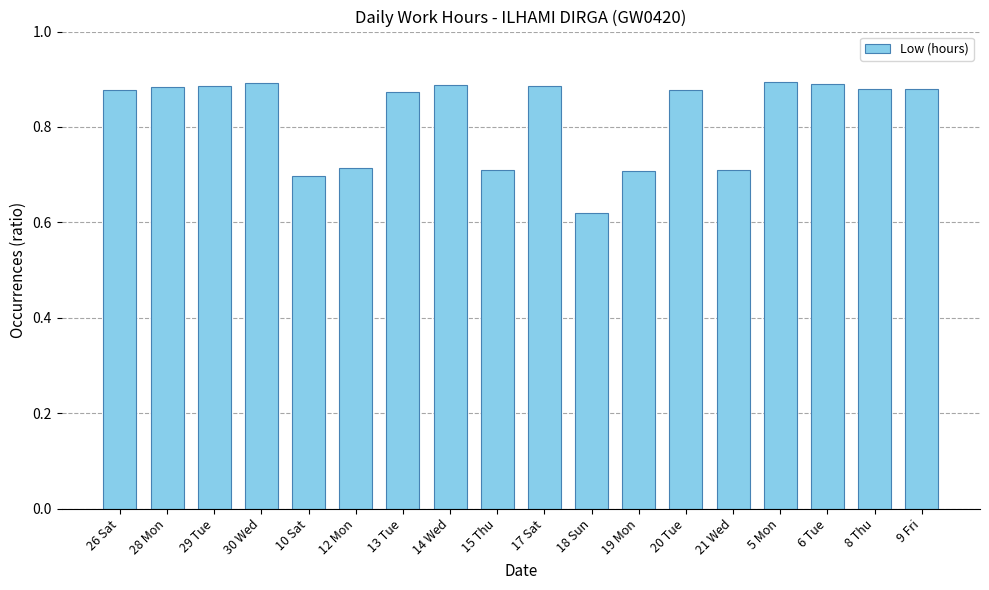

What is the sum of the values at 28 Mon and 19 Mon?

1.6